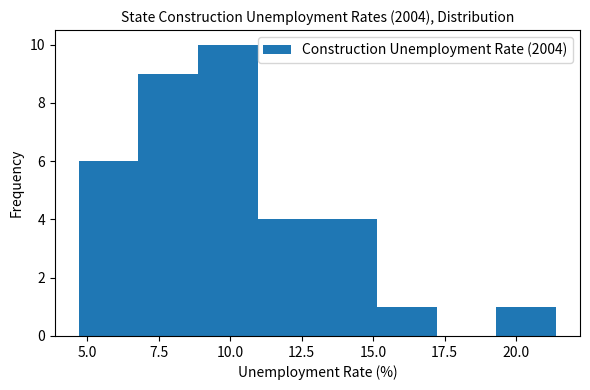

What is the height of the bar covering 4.5 to 7.0 on the x-axis? Neither the bar edges nor the heights are printed on the chart, so give them approximately, as read against the axes.

6